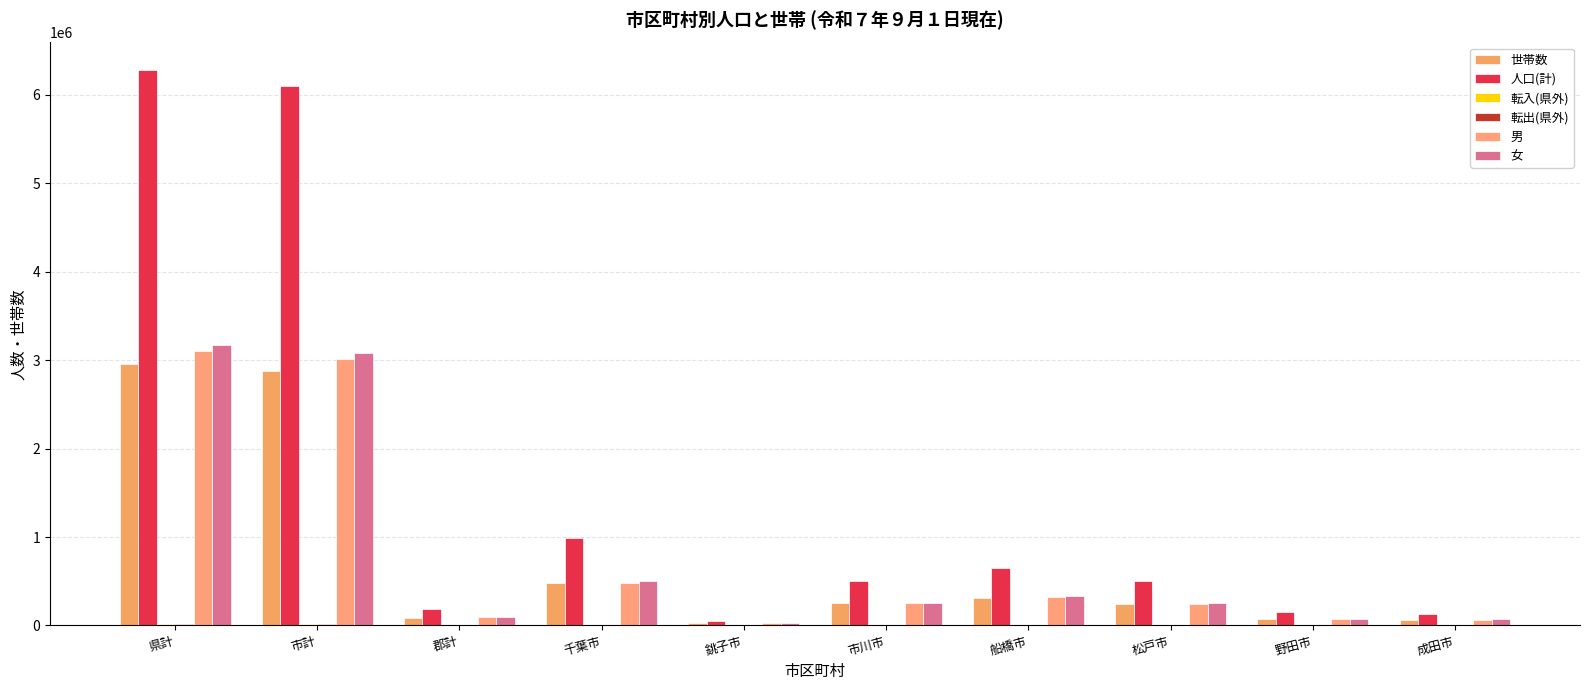

What is the average value of the 人口(計) series?

1553272